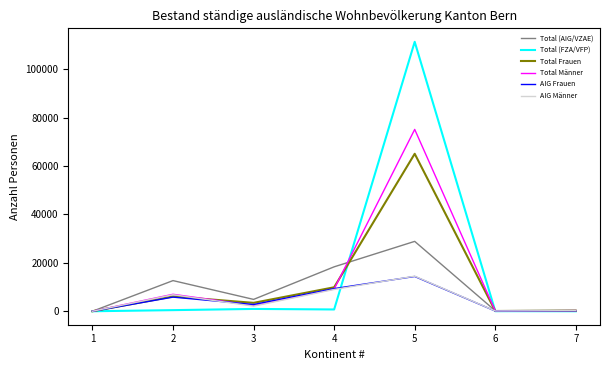

In Total (FZA/VFP), how many points are higher than both neighbors (excluding endpoints)?

2